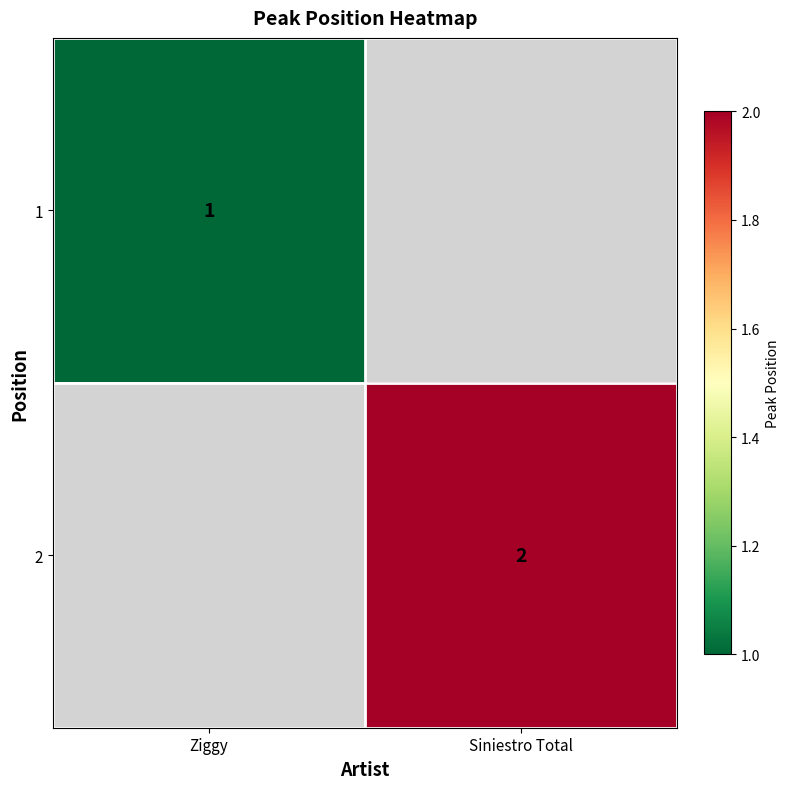

What is the total value across all series at Ziggy?

1